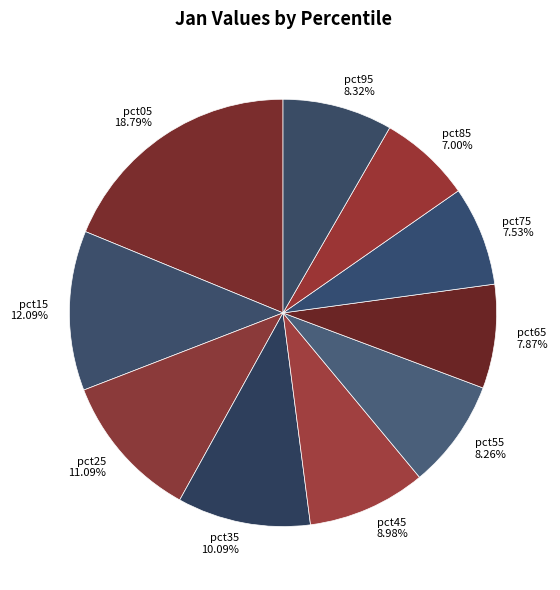

Does pct25 11.09% account for over 50% of the chart?

No